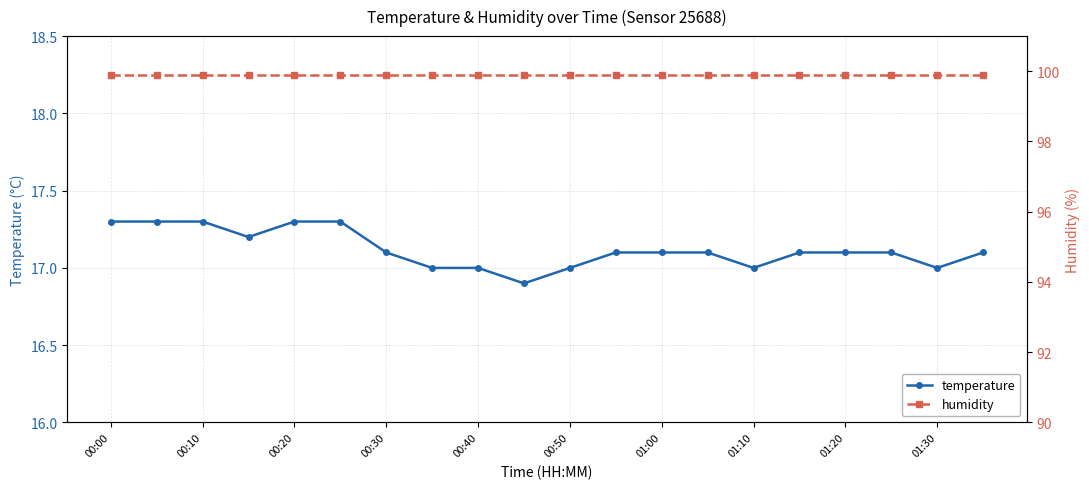

Is it true that temperature equals 17.0 at 01:10?

True